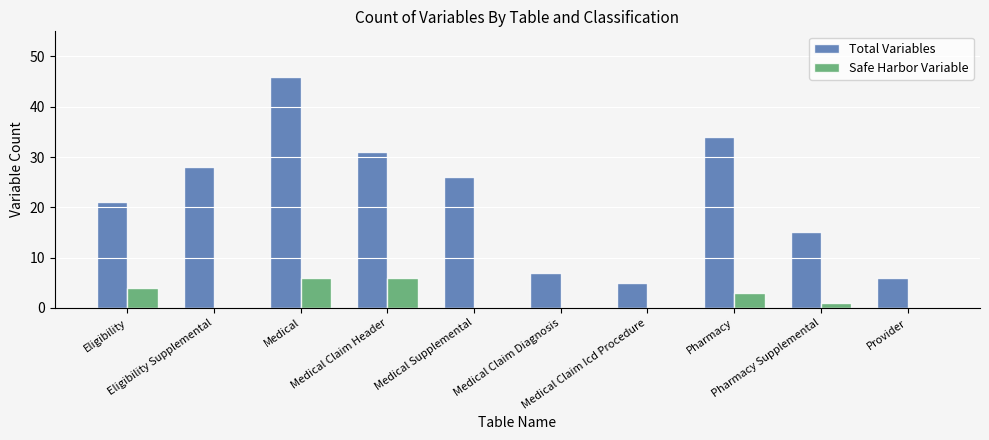

What are all the series names shown in the legend?

Total Variables, Safe Harbor Variable